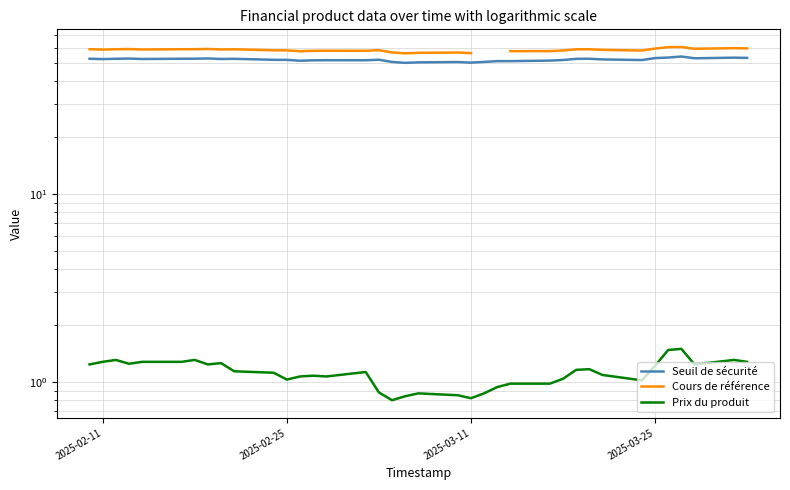

What position from the right is 2025-02-25?

26